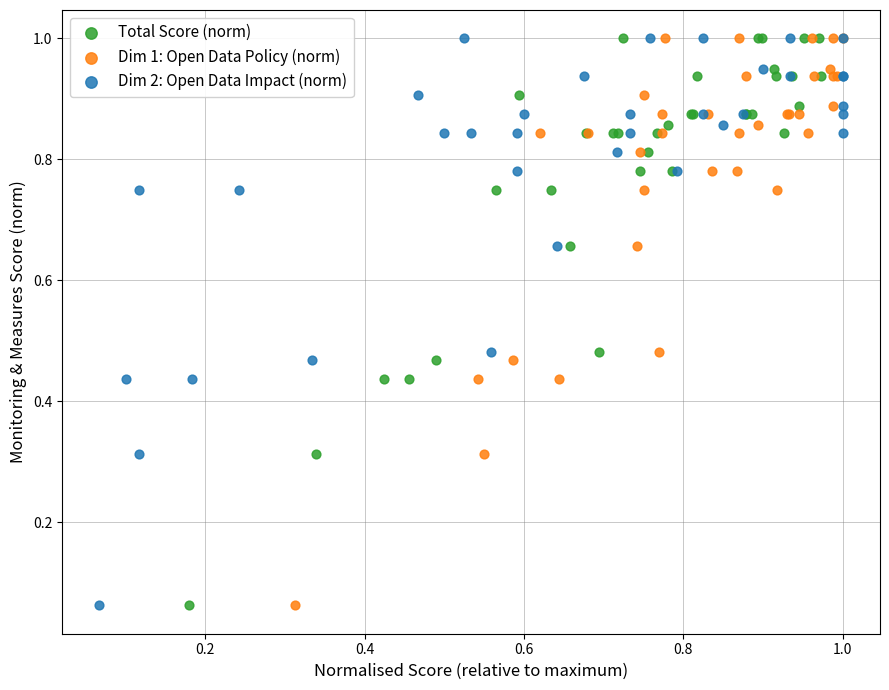

What are all the series names shown in the legend?

Total Score (norm), Dim 1: Open Data Policy (norm), Dim 2: Open Data Impact (norm)